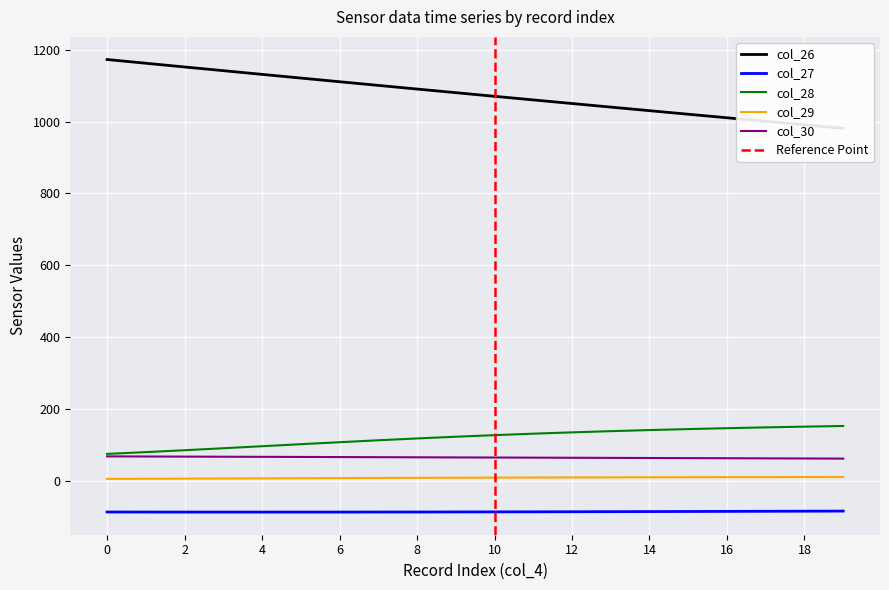

Rank the series at 15 from highest to lowest value.

col_26, col_28, col_30, col_29, col_27